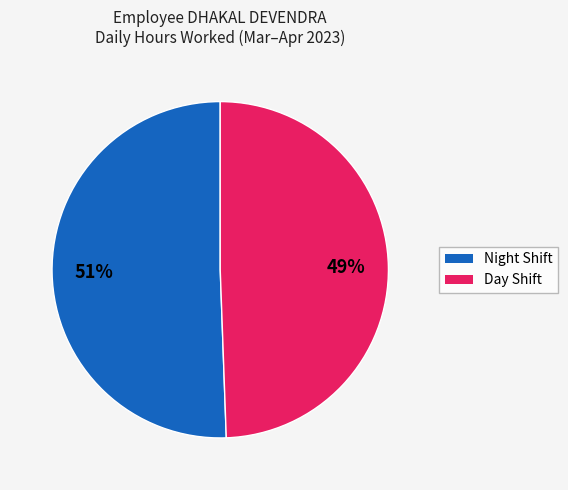

Count the number of slices in the pie.

2